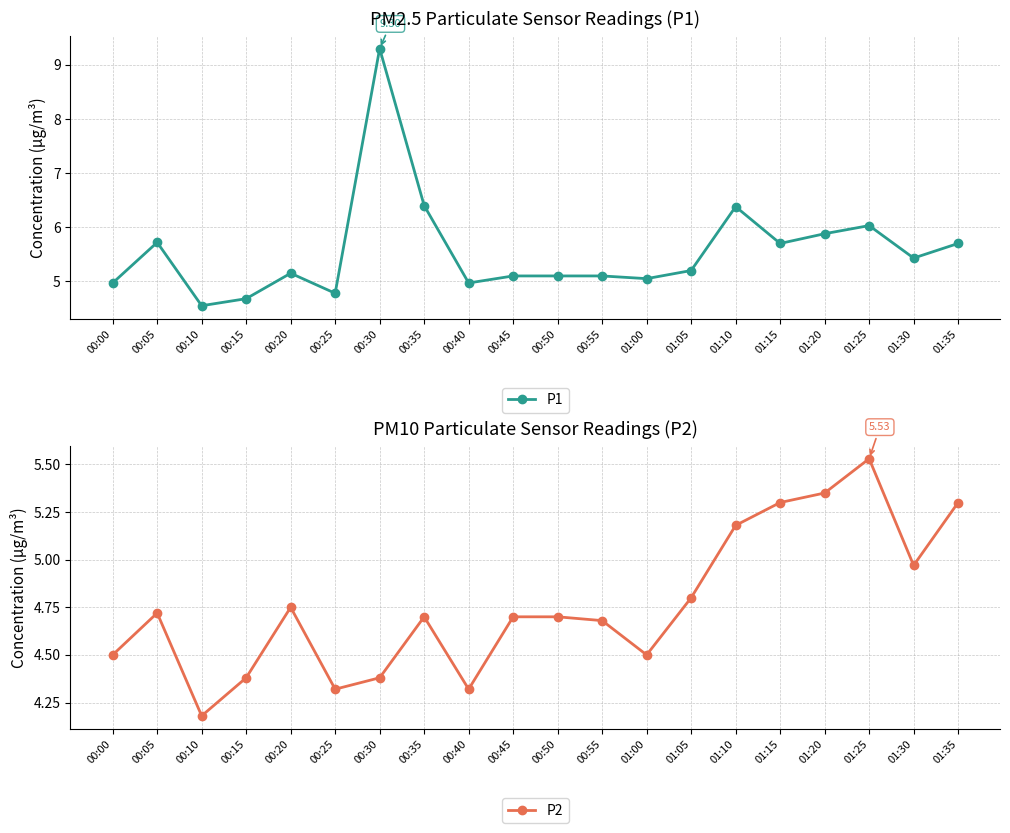

How many data points does each series have?

20